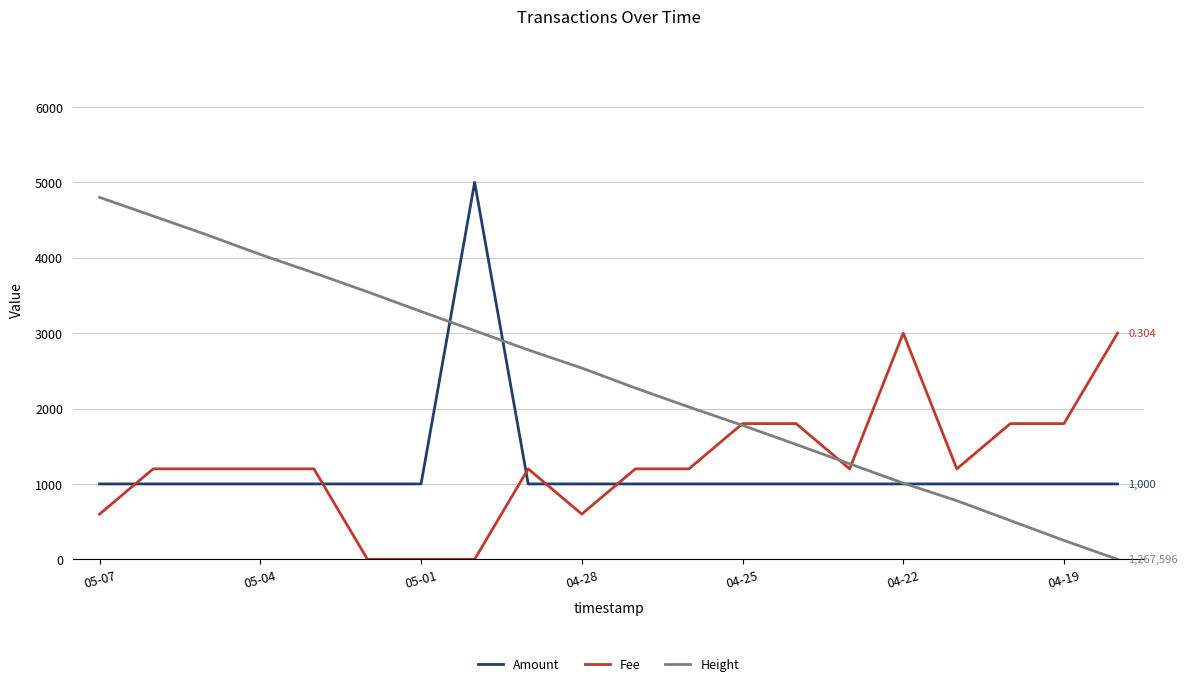

After their last crossing, which series has the higher values: Amount or Fee?

Fee